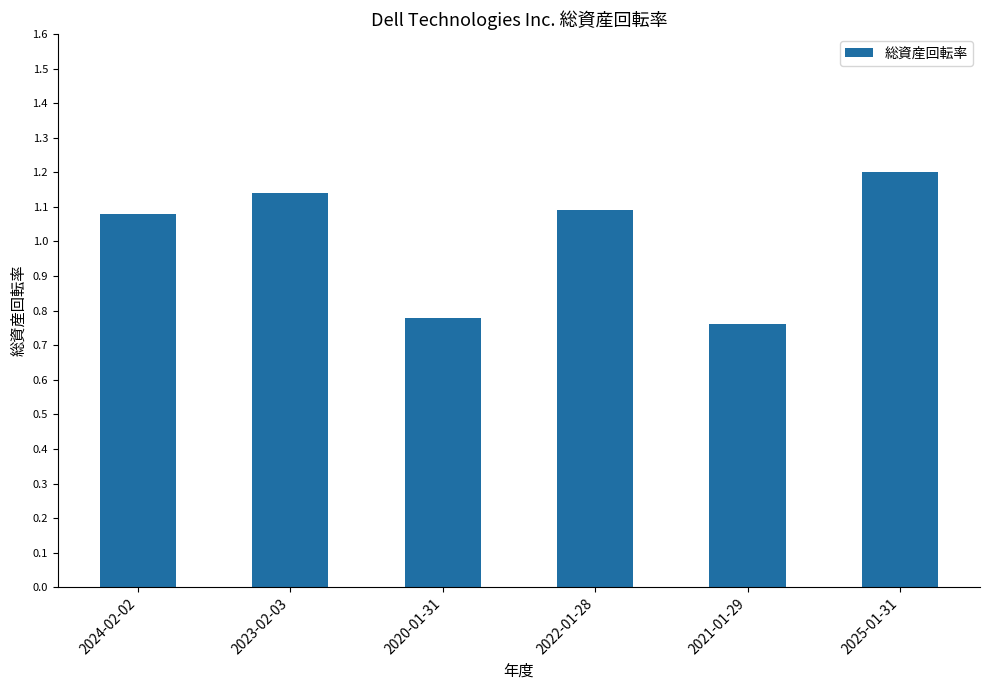

What is the greatest value displayed?

1.2